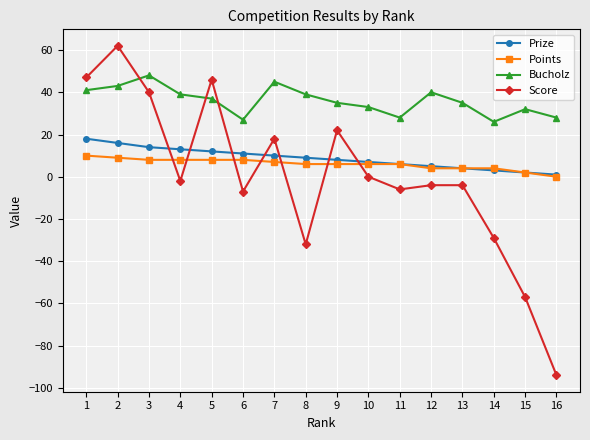

Which series has the largest total across all categories?

Bucholz